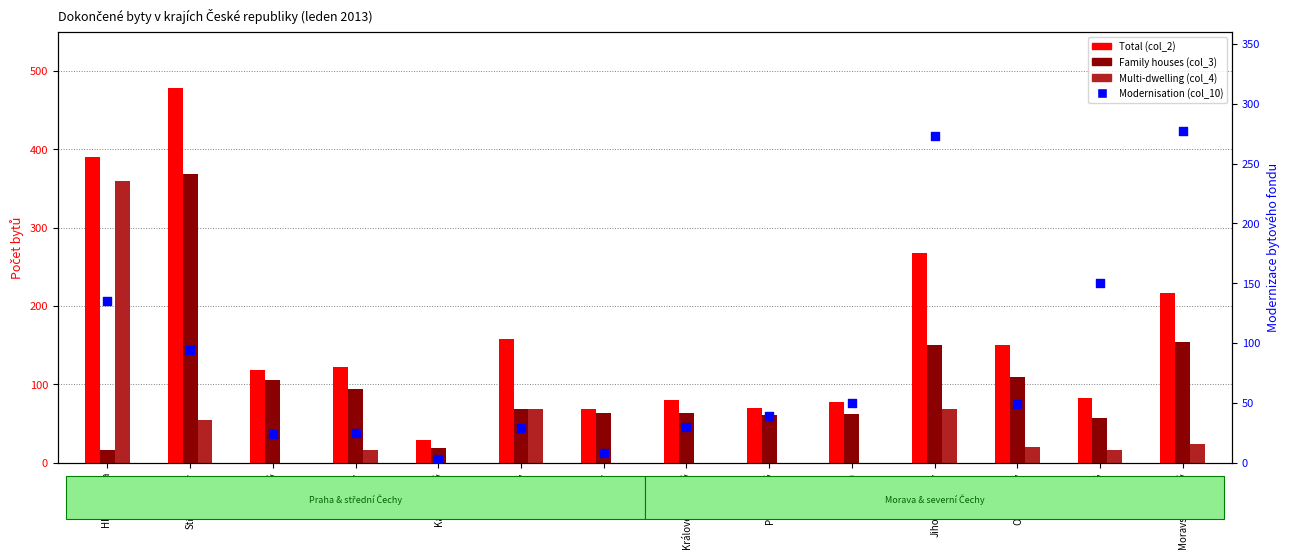

What are all the series names shown in the legend?

Total, Family houses, Multi-dwelling, Modernisation (col_10)